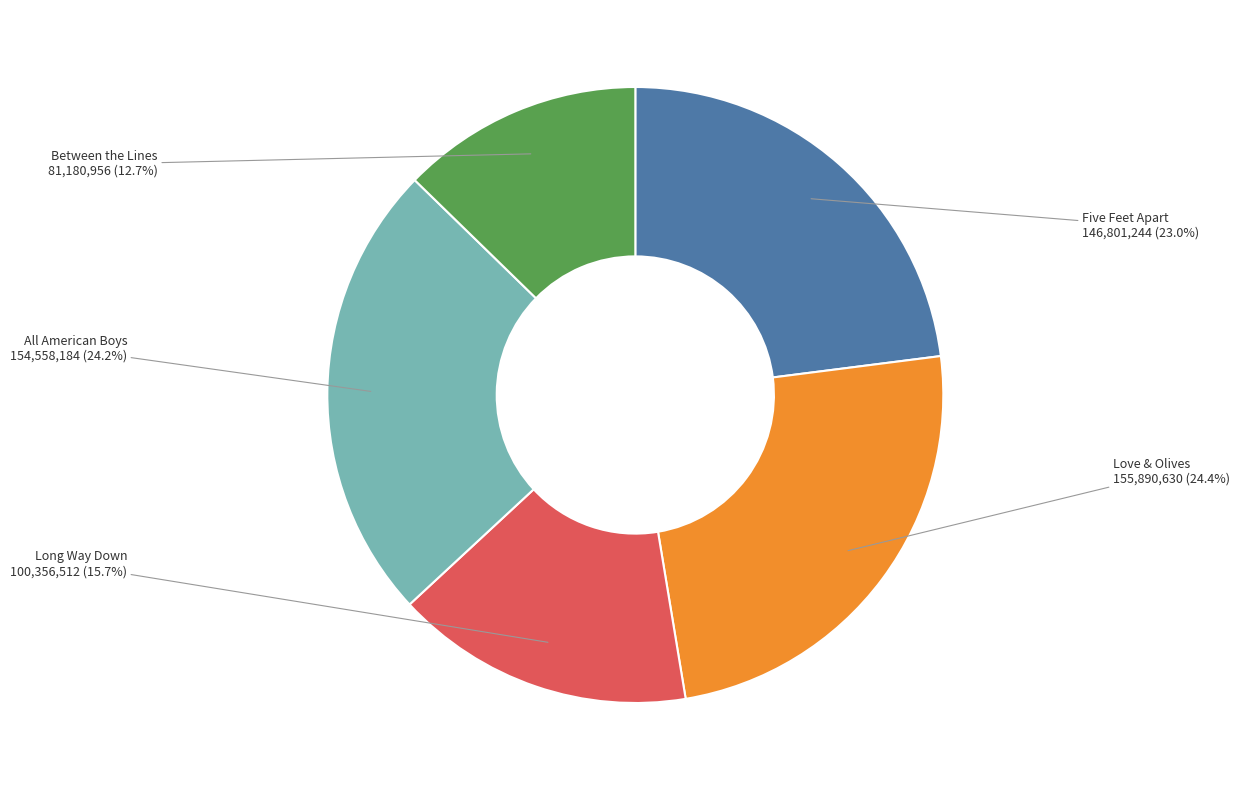

Combined, what portion of the pie is All American Boys and Five Feet Apart?

47.2%